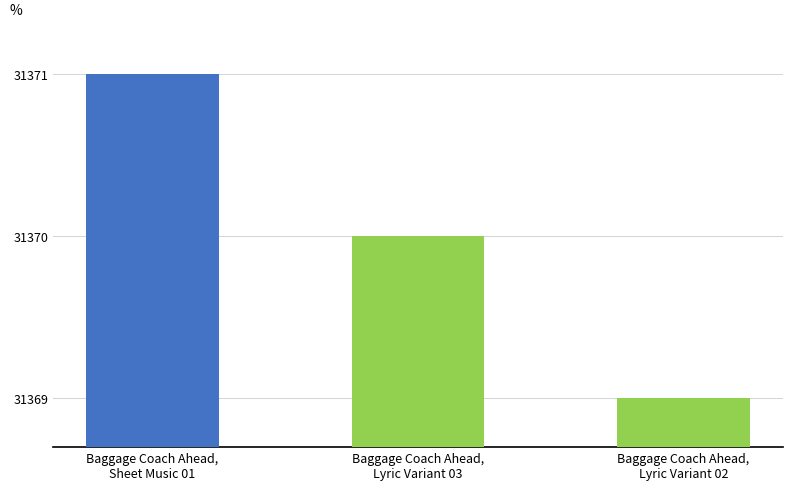

Which has a higher value, Baggage Coach Ahead,
Sheet Music 01 or Baggage Coach Ahead,
Lyric Variant 02?

Baggage Coach Ahead,
Sheet Music 01